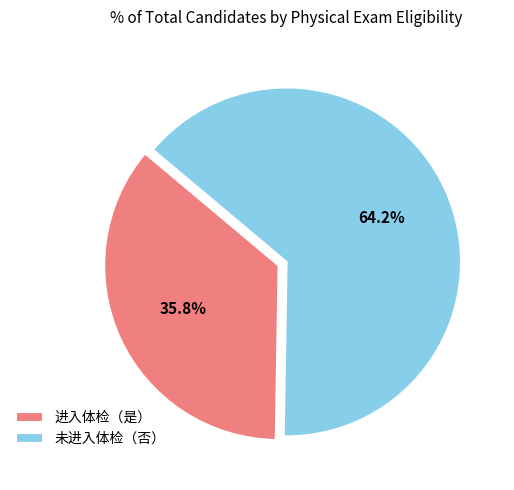

Count the number of slices in the pie.

2